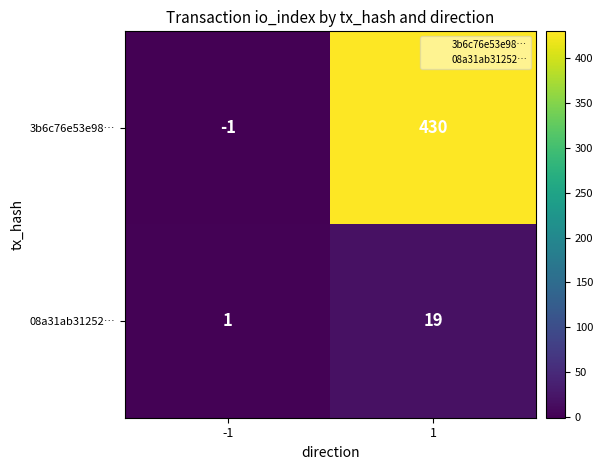

Which series changed the most between -1 and 1?

3b6c76e53e98…